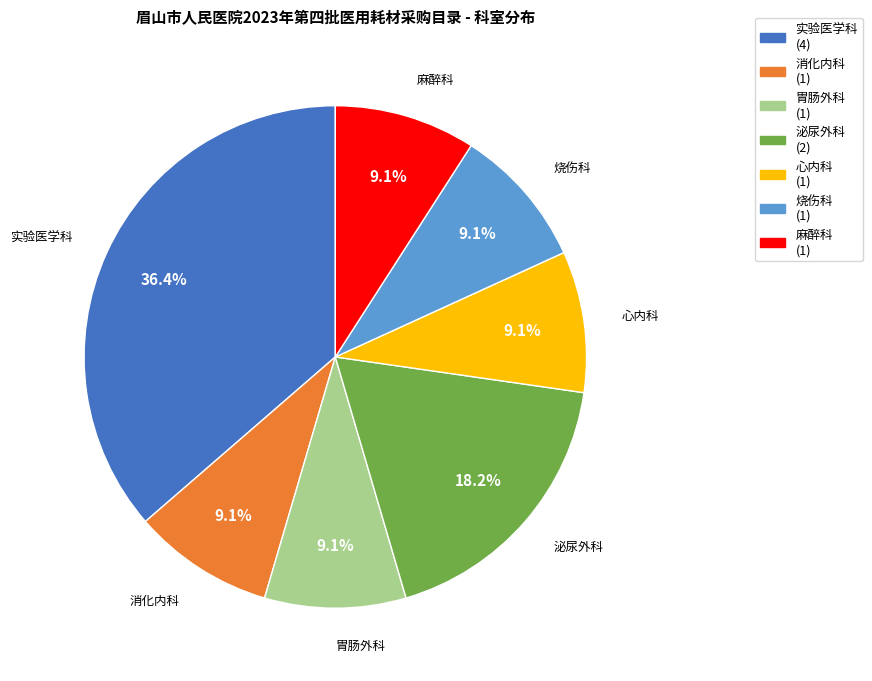

Is the sum of 实验医学科 and 麻醉科 greater than half?

No